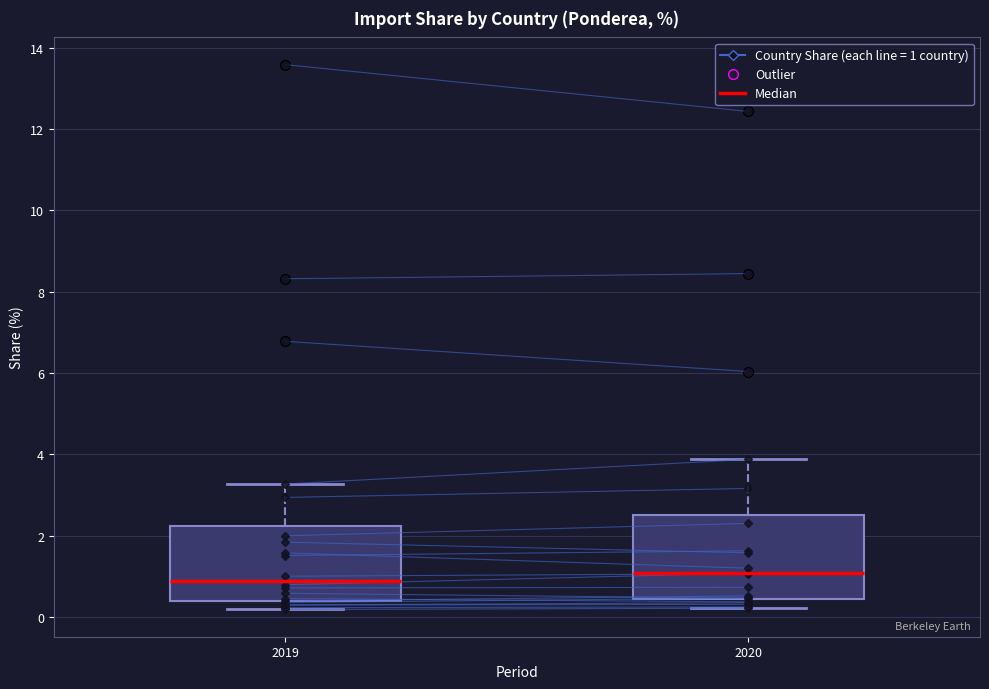

Where does the upper whisker of the box at x = 2020 end on the y-axis? The values are not printed on the chart, so give them approximately, as read against the axis.

3.8